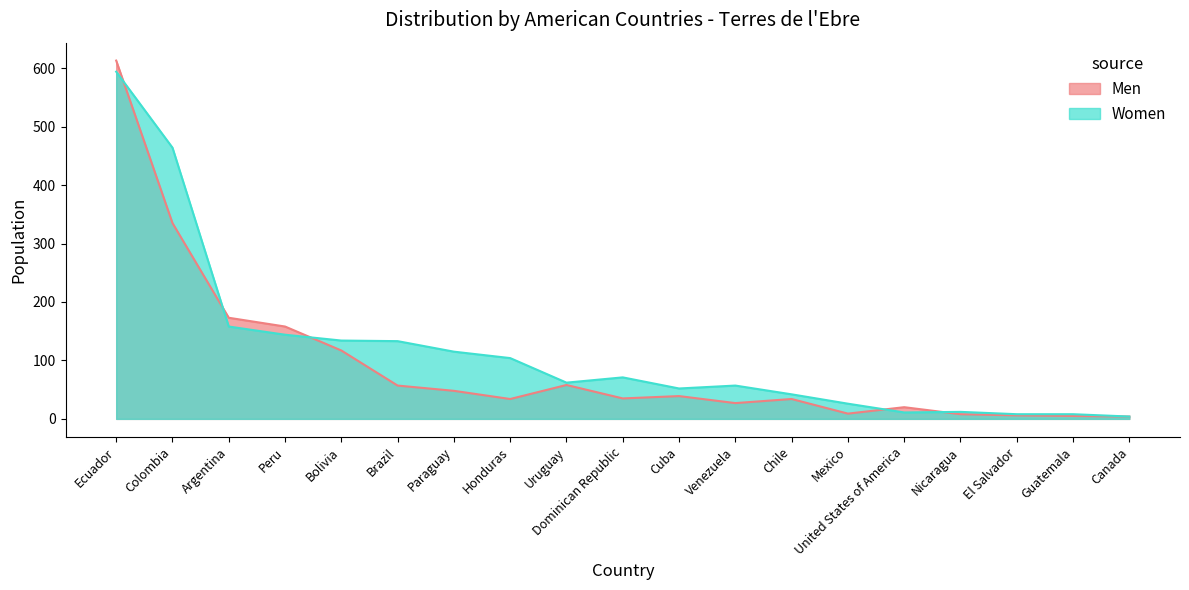

At which category does the chart reach its peak across all series?

Ecuador